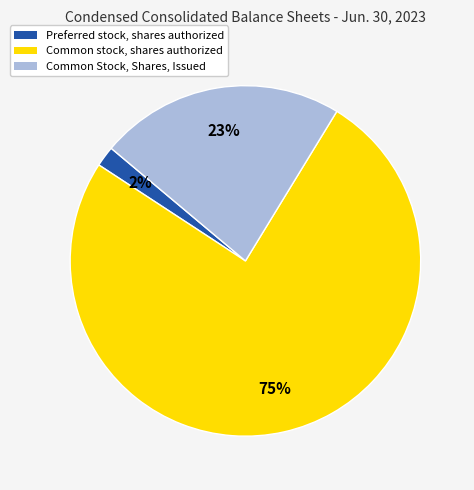

To the nearest percent, what is the average slice percentage?

33%